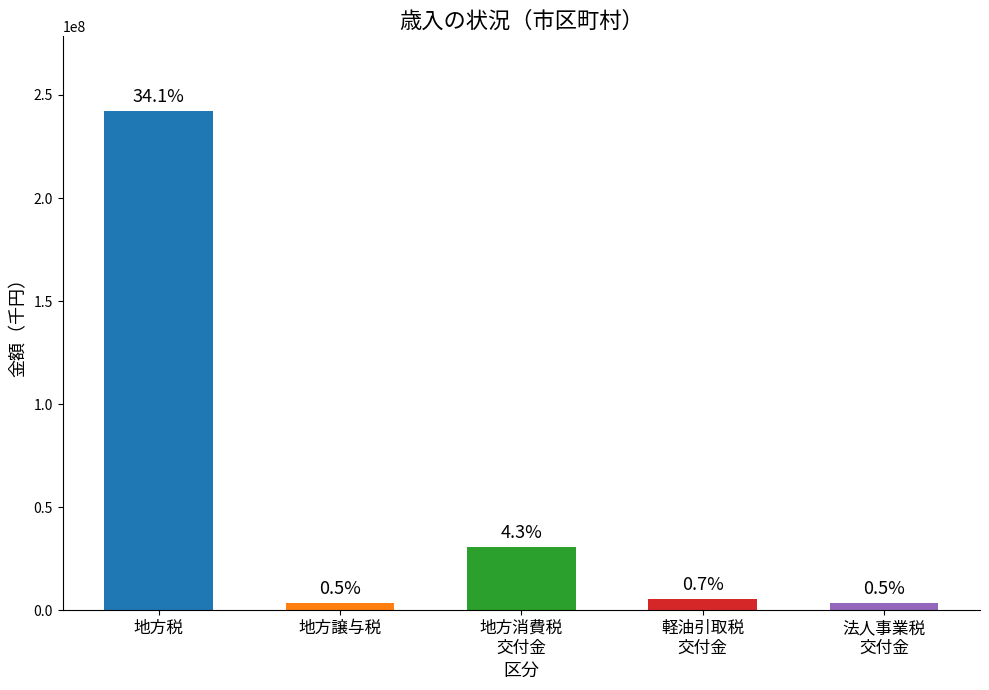

What value does the data have at 軽油引取税
交付金, to the nearest 100?

5256100